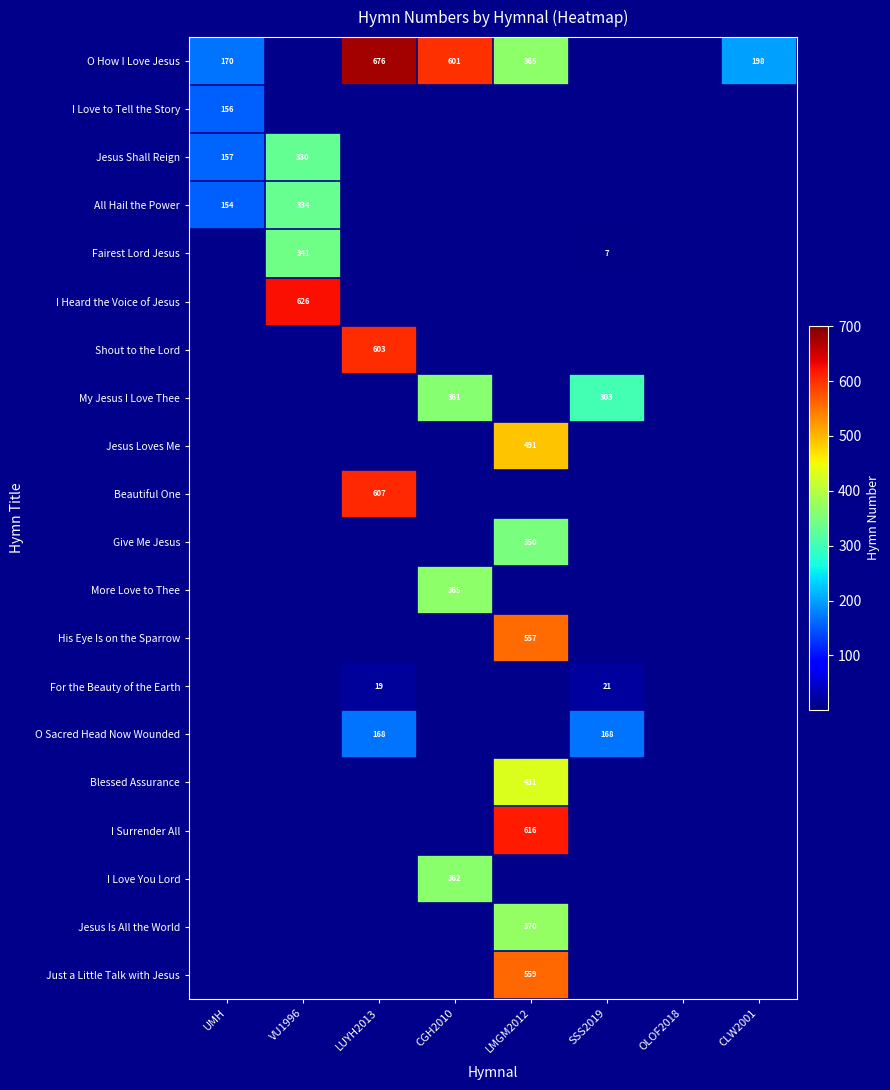

True or false: O How I Love Jesus has a value of 601 at CGH2010.

True